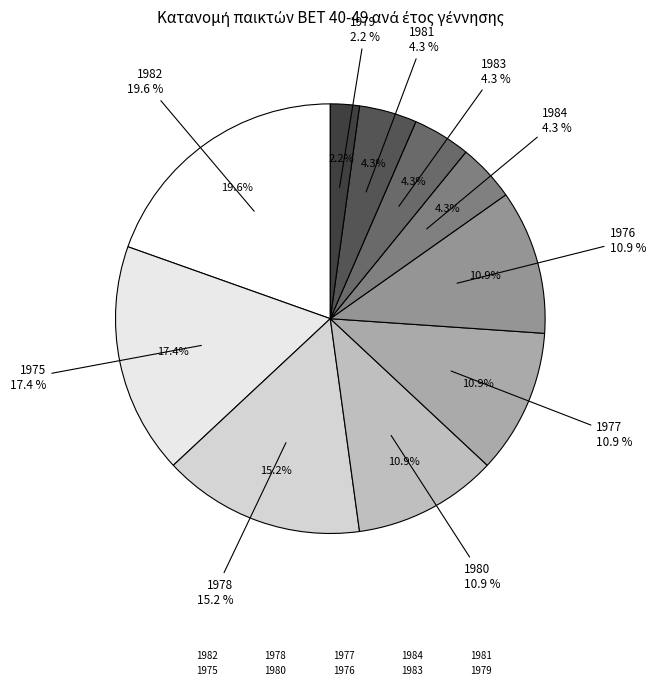

Count the number of slices in the pie.

5